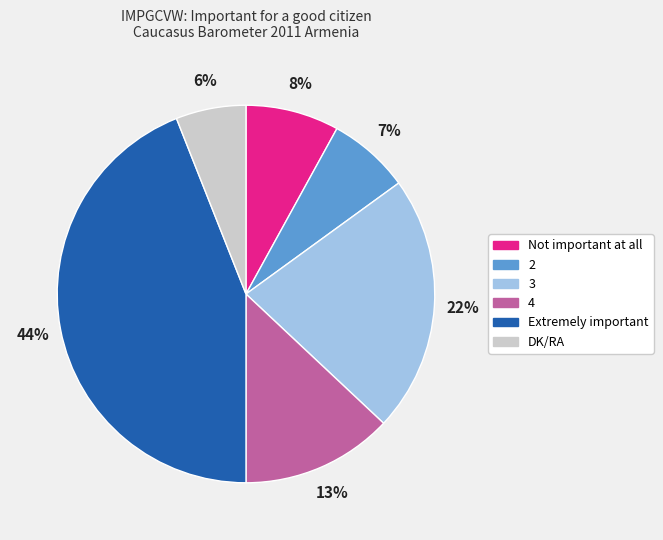

To the nearest percent, what is the difference between the 3 and DK/RA slice percentages?

16%